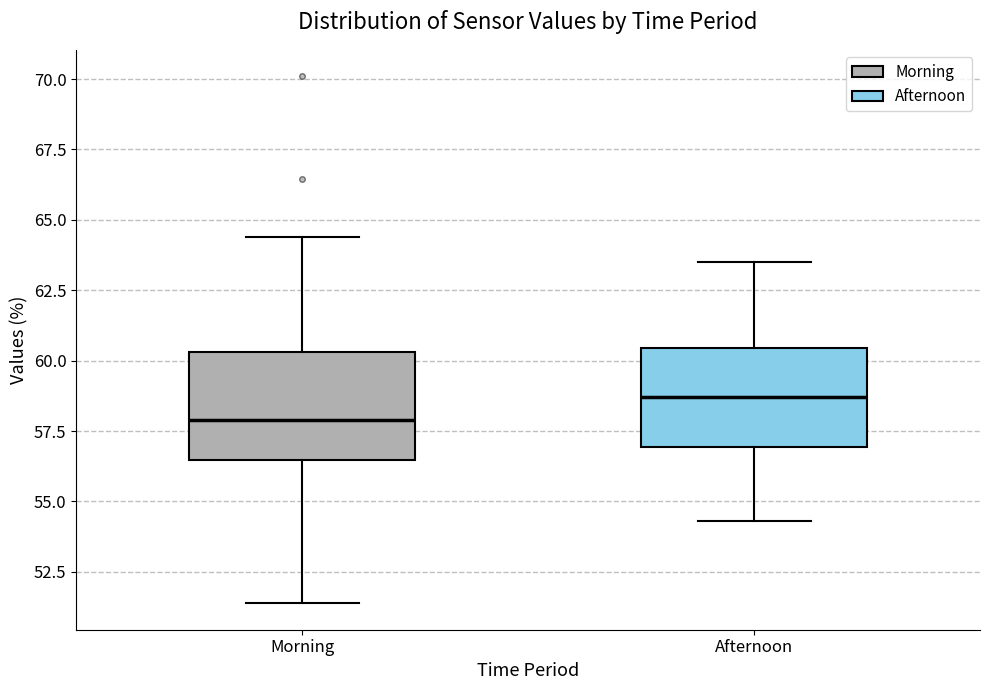

Where does the lower whisker of the box for Afternoon end on the y-axis? The values are not printed on the chart, so give them approximately, as read against the axis.

54.5